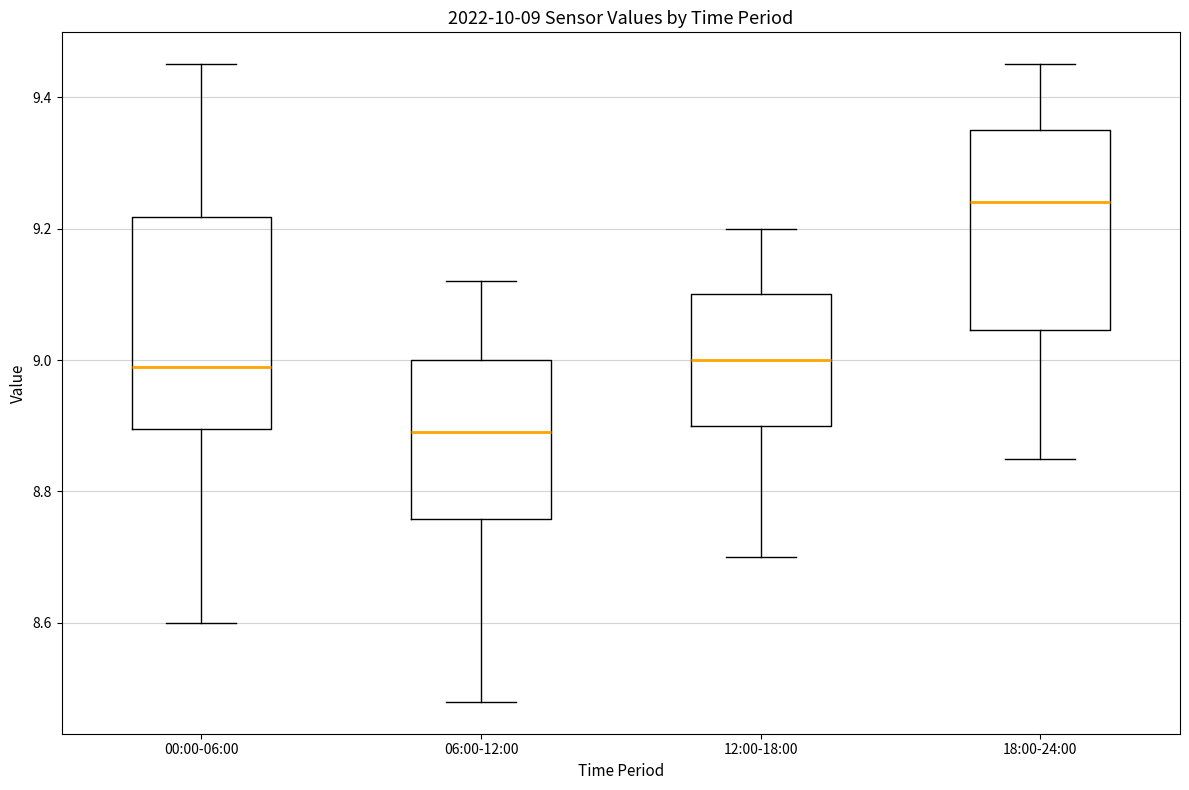

Which box has the highest median line?

18:00-24:00